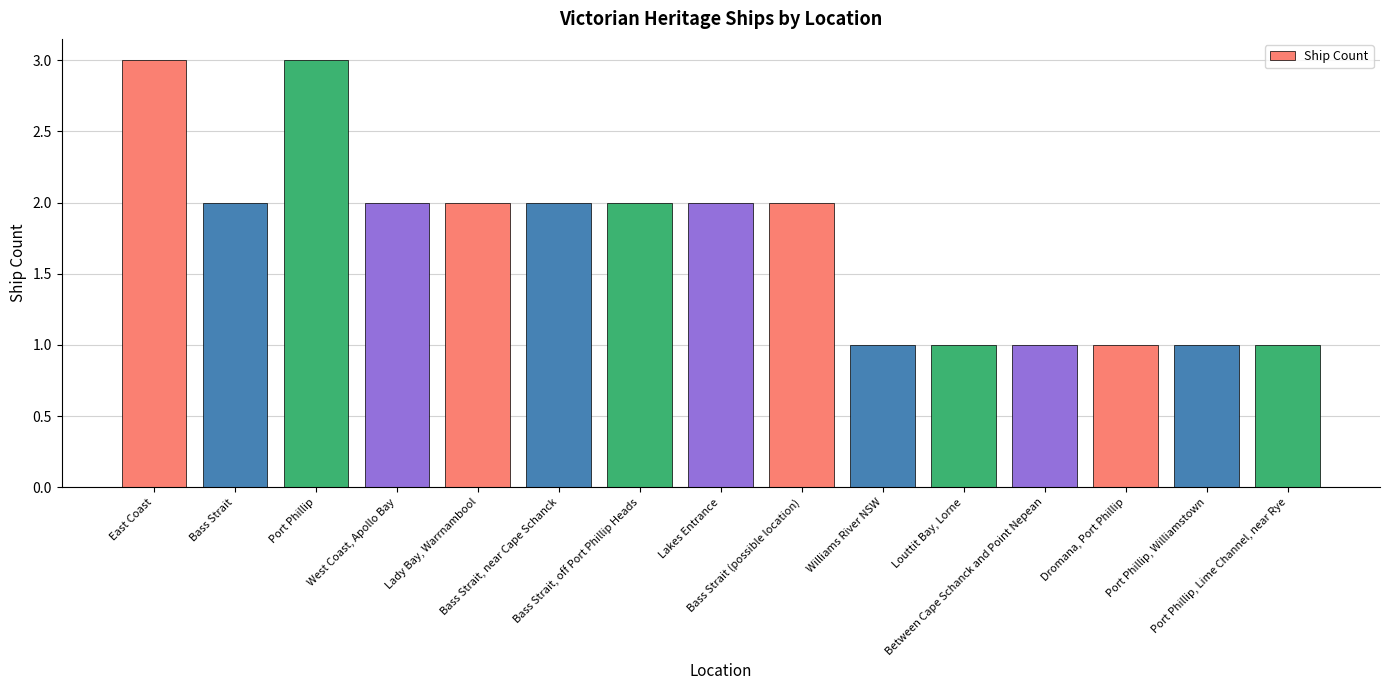

Reading right to left, extract all data points from this chart.

Port Phillip, Lime Channel, near Rye=1	Port Phillip, Williamstown=1	Dromana, Port Phillip=1	Between Cape Schanck and Point Nepean=1	Louttit Bay, Lorne=1	Williams River NSW=1	Bass Strait (possible location)=2	Lakes Entrance=2	Bass Strait, off Port Phillip Heads=2	Bass Strait, near Cape Schanck=2	Lady Bay, Warrnambool=2	West Coast, Apollo Bay=2	Port Phillip=3	Bass Strait=2	East Coast=3